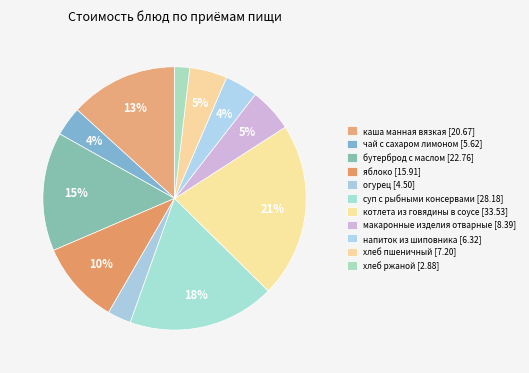

Count the number of slices in the pie.

11